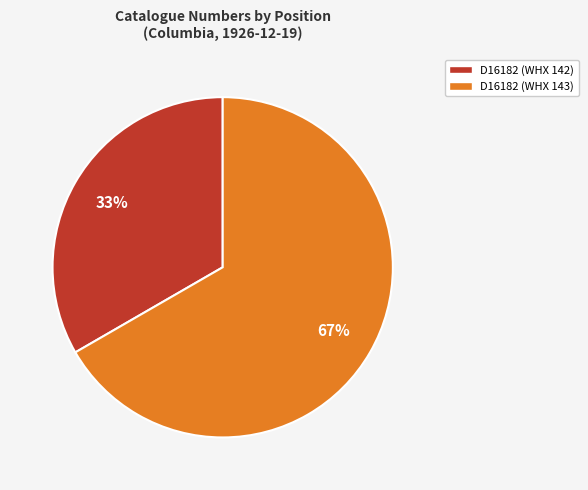

Is it true that D16182 (WHX 143) is 67% of the pie?

True